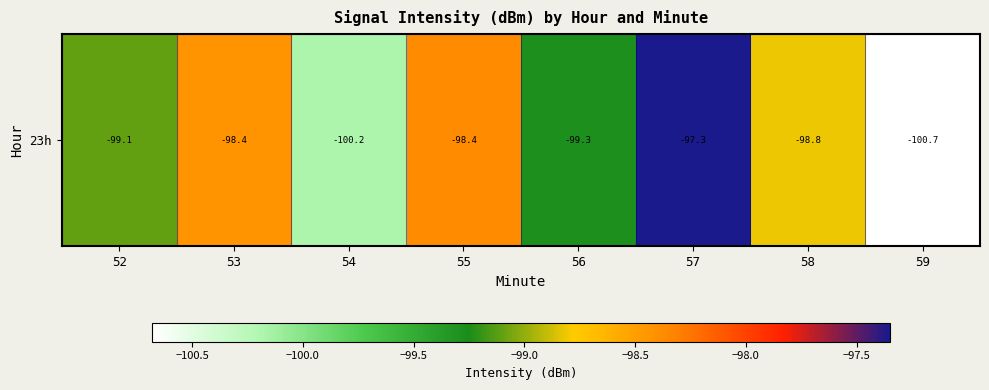

The chart shows a value of -99.1 at 52. True or false?

True